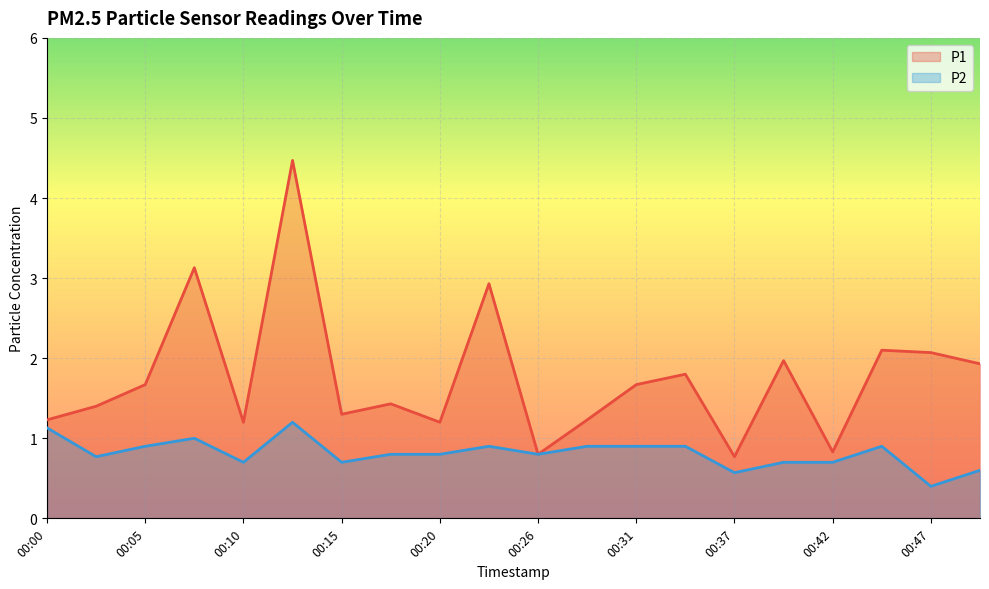

Reading left to right, list all the values displayed in this chart.

P1: 00:00=1.2	00:02=1.4	00:05=1.7	00:07=3.1	00:10=1.2	00:12=4.5	00:15=1.3	00:18=1.4	00:20=1.2	00:23=2.9	00:26=0.8	00:28=1.2	00:31=1.7	00:34=1.8	00:37=0.8	00:39=2.0	00:42=0.8	00:45=2.1	00:47=2.1	00:49=1.9
P2: 00:00=1.1	00:02=0.8	00:05=0.9	00:07=1.0	00:10=0.7	00:12=1.2	00:15=0.7	00:18=0.8	00:20=0.8	00:23=0.9	00:26=0.8	00:28=0.9	00:31=0.9	00:34=0.9	00:37=0.6	00:39=0.7	00:42=0.7	00:45=0.9	00:47=0.4	00:49=0.6